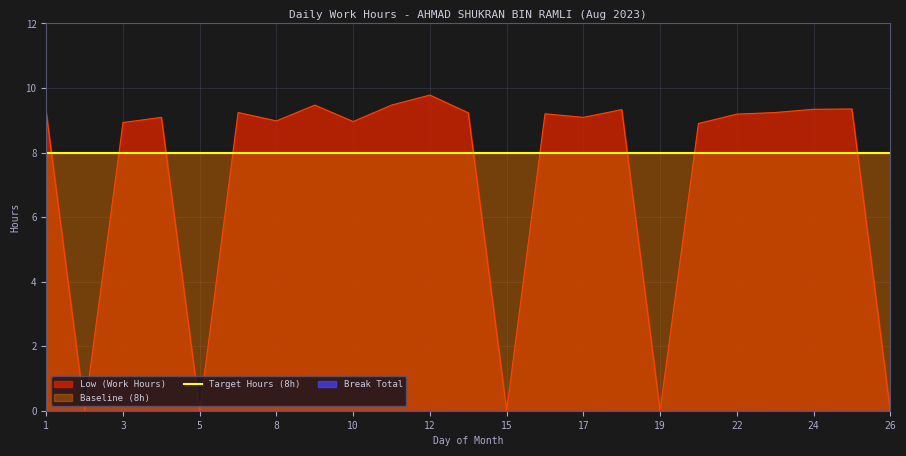

Where is the first local maximum?

4